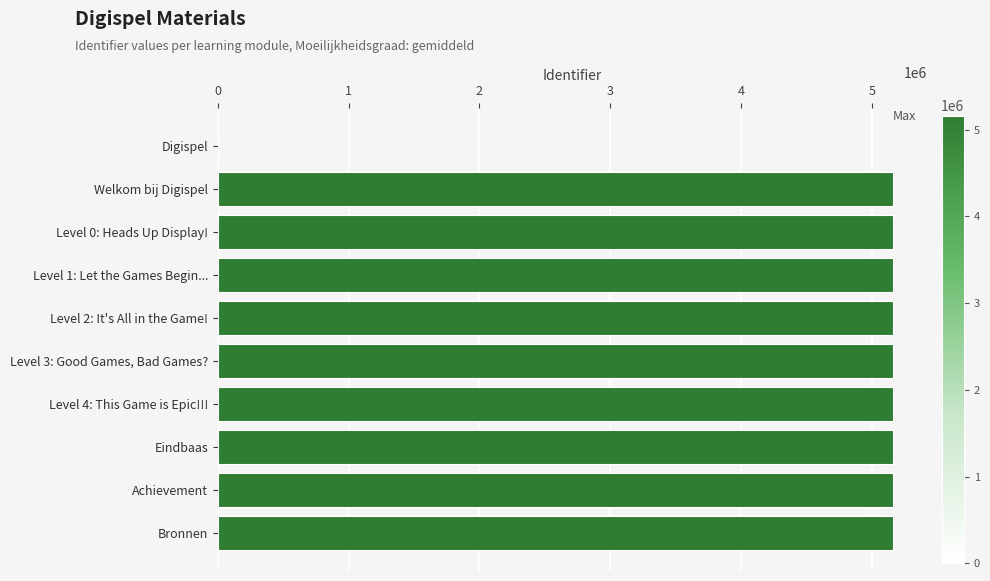

Between Digispel and Level 0: Heads Up Display!, which is larger?

Level 0: Heads Up Display!